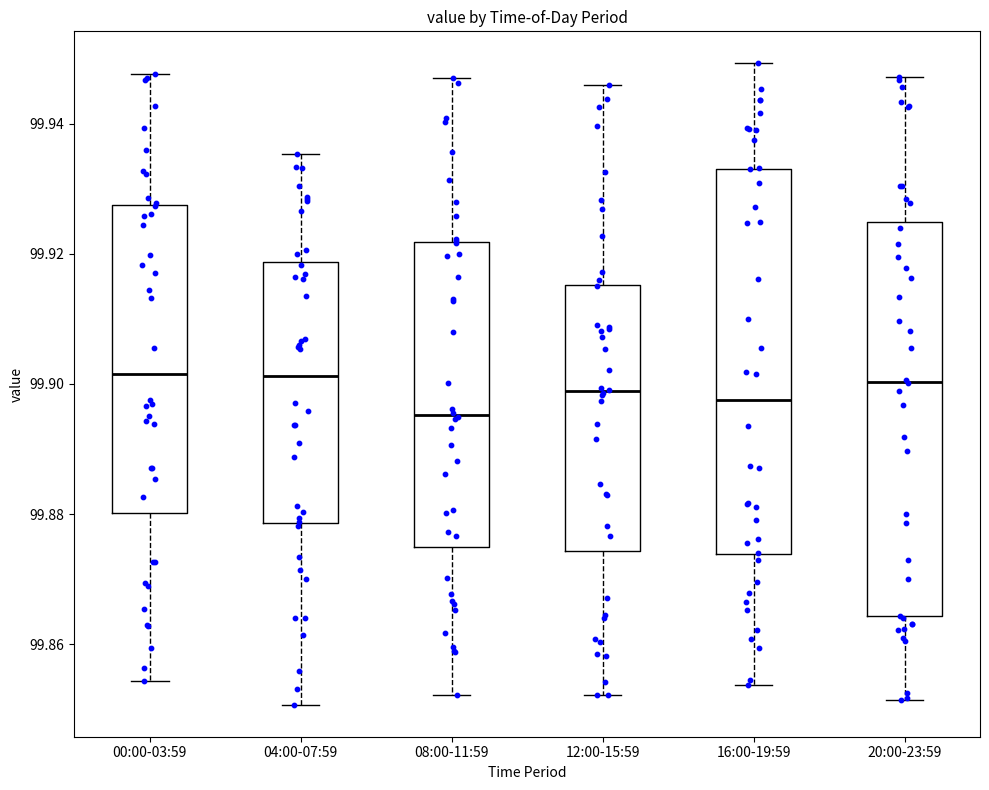

Reading left to right, read every box against the y-axis: the position of its median line, the range the box covers, and the ends of its whiskers. The values are not printed on the chart, so give them approximately, as read against the axis.

00:00-03:59: median 99.902, box 99.880 to 99.928, whiskers 99.854 to 99.948
04:00-07:59: median 99.902, box 99.878 to 99.918, whiskers 99.850 to 99.936
08:00-11:59: median 99.896, box 99.874 to 99.922, whiskers 99.852 to 99.946
12:00-15:59: median 99.898, box 99.874 to 99.916, whiskers 99.852 to 99.946
16:00-19:59: median 99.898, box 99.874 to 99.934, whiskers 99.854 to 99.950
20:00-23:59: median 99.900, box 99.864 to 99.924, whiskers 99.852 to 99.948